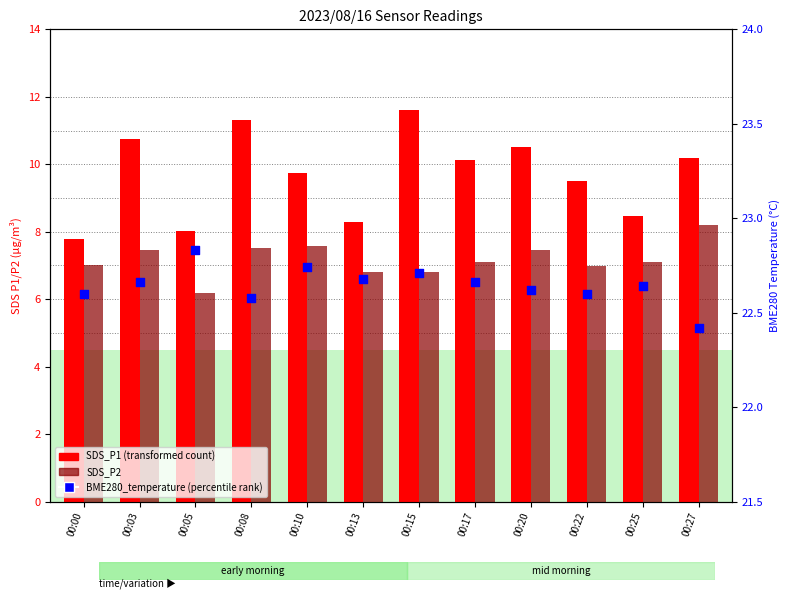

Which series has the widest spread of Y values?

SDS_P1